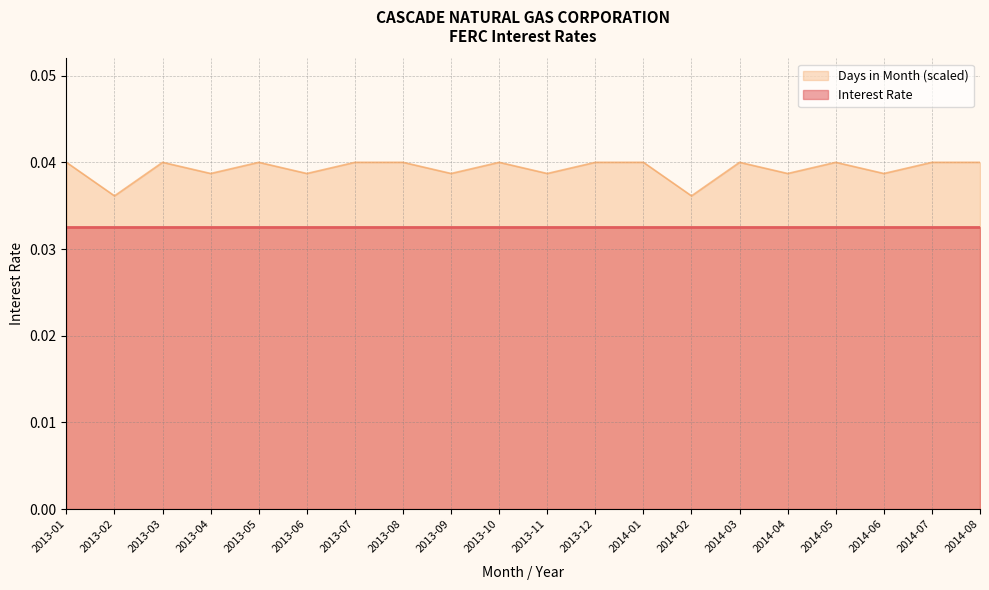

List the labels in order of value, largest first.

2013-01, 2013-03, 2013-05, 2013-07, 2013-08, 2013-10, 2013-12, 2014-01, 2014-03, 2014-05, 2014-07, 2014-08, 2013-04, 2013-06, 2013-09, 2013-11, 2014-04, 2014-06, 2013-02, 2014-02